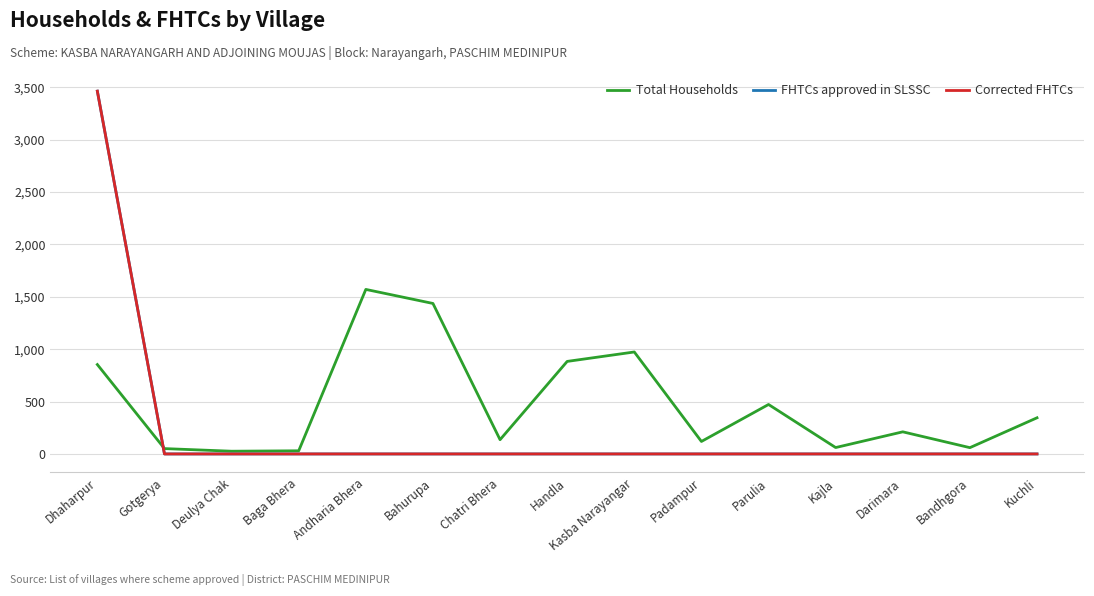

True or false: Total Households and Corrected FHTCs cross at least once.

True